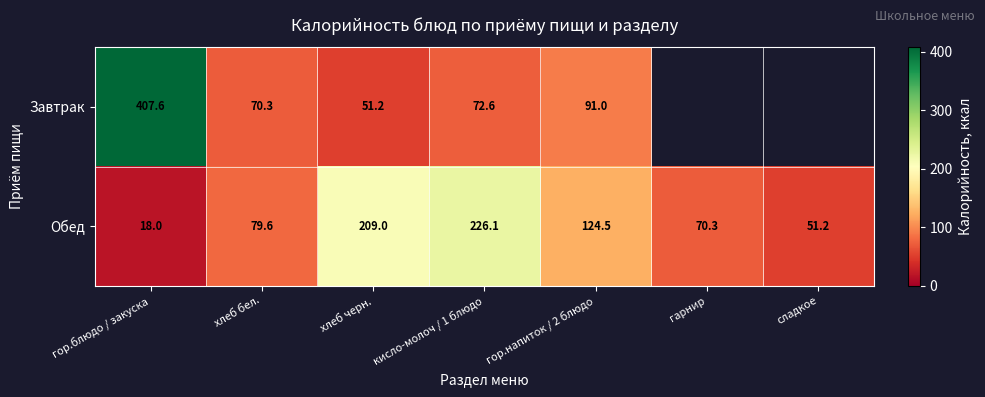

What is the minimum value shown in the chart?

18.0